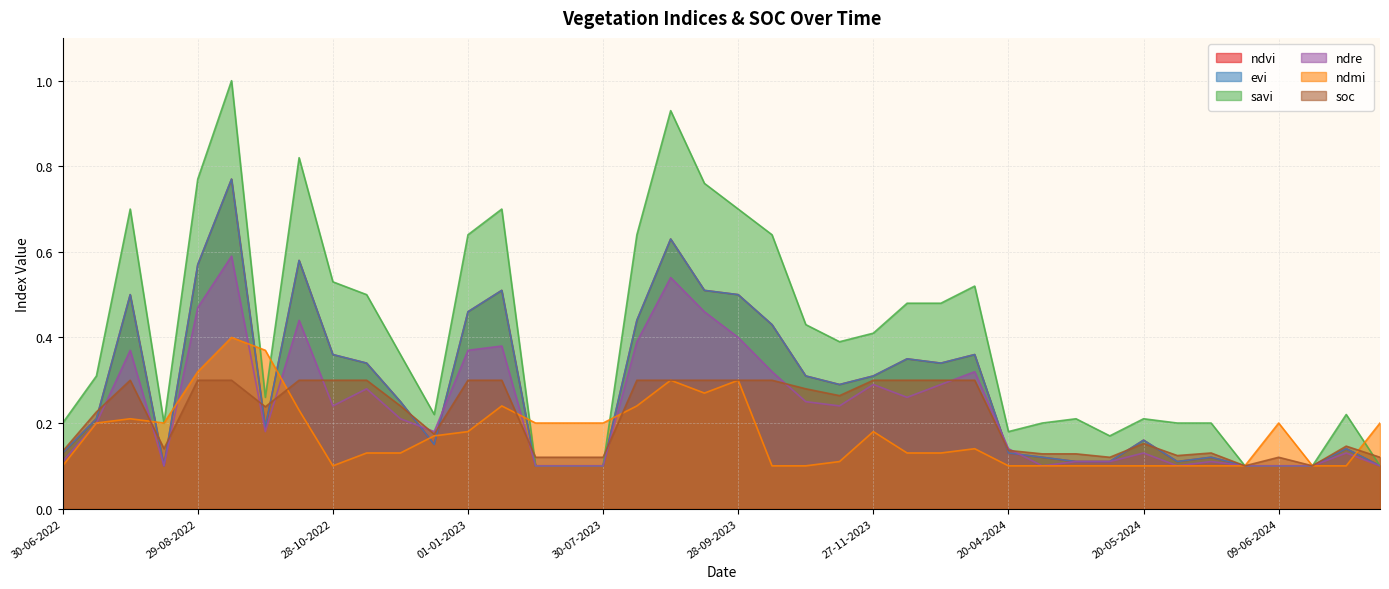

Reading left to right, list all the values displayed in this chart.

ndvi: 0.1	0.2	0.5	0.1	0.6	0.8	0.2	0.6	0.4	0.3	0.2	0.1	0.5	0.5	0.1	0.1	0.1	0.4	0.6	0.5	0.5	0.4	0.3	0.3	0.3	0.3	0.3	0.4	0.1	0.1	0.1	0.1	0.2	0.1	0.1	0.1	0.1	0.1	0.1	0.1
evi: 0.1	0.2	0.5	0.1	0.6	0.8	0.2	0.6	0.4	0.3	0.2	0.1	0.5	0.5	0.1	0.1	0.1	0.4	0.6	0.5	0.5	0.4	0.3	0.3	0.3	0.3	0.3	0.4	0.1	0.1	0.1	0.1	0.2	0.1	0.1	0.1	0.1	0.1	0.1	0.1
savi: 0.2	0.3	0.7	0.2	0.8	1.0	0.3	0.8	0.5	0.5	0.4	0.2	0.6	0.7	0.1	0.1	0.1	0.6	0.9	0.8	0.7	0.6	0.4	0.4	0.4	0.5	0.5	0.5	0.2	0.2	0.2	0.2	0.2	0.2	0.2	0.1	0.1	0.1	0.2	0.1
ndre: 0.1	0.2	0.4	0.1	0.5	0.6	0.2	0.4	0.2	0.3	0.2	0.2	0.4	0.4	0.1	0.1	0.1	0.4	0.5	0.5	0.4	0.3	0.2	0.2	0.3	0.3	0.3	0.3	0.1	0.1	0.1	0.1	0.1	0.1	0.1	0.1	0.1	0.1	0.1	0.1
ndmi: 0.1	0.2	0.2	0.2	0.3	0.4	0.4	0.2	0.1	0.1	0.1	0.2	0.2	0.2	0.2	0.2	0.2	0.2	0.3	0.3	0.3	0.1	0.1	0.1	0.2	0.1	0.1	0.1	0.1	0.1	0.1	0.1	0.1	0.1	0.1	0.1	0.2	0.1	0.1	0.2
soc: 0.1	0.2	0.3	0.1	0.3	0.3	0.2	0.3	0.3	0.3	0.2	0.2	0.3	0.3	0.1	0.1	0.1	0.3	0.3	0.3	0.3	0.3	0.3	0.3	0.3	0.3	0.3	0.3	0.1	0.1	0.1	0.1	0.2	0.1	0.1	0.1	0.1	0.1	0.1	0.1